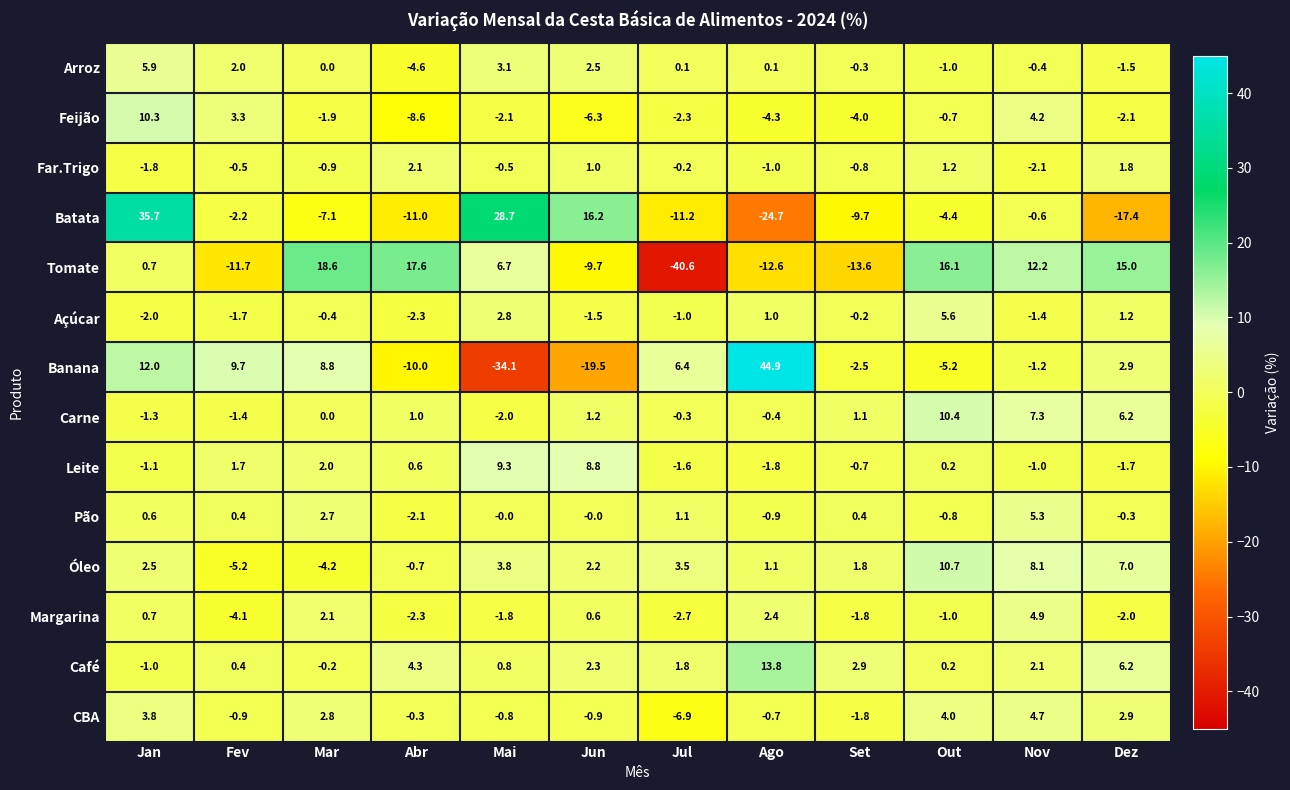

List the series in order of their peak value, highest first.

Banana, Batata, Tomate, Café, Óleo, Carne, Feijão, Leite, Arroz, Açúcar, Pão, Margarina, CBA, Far.Trigo